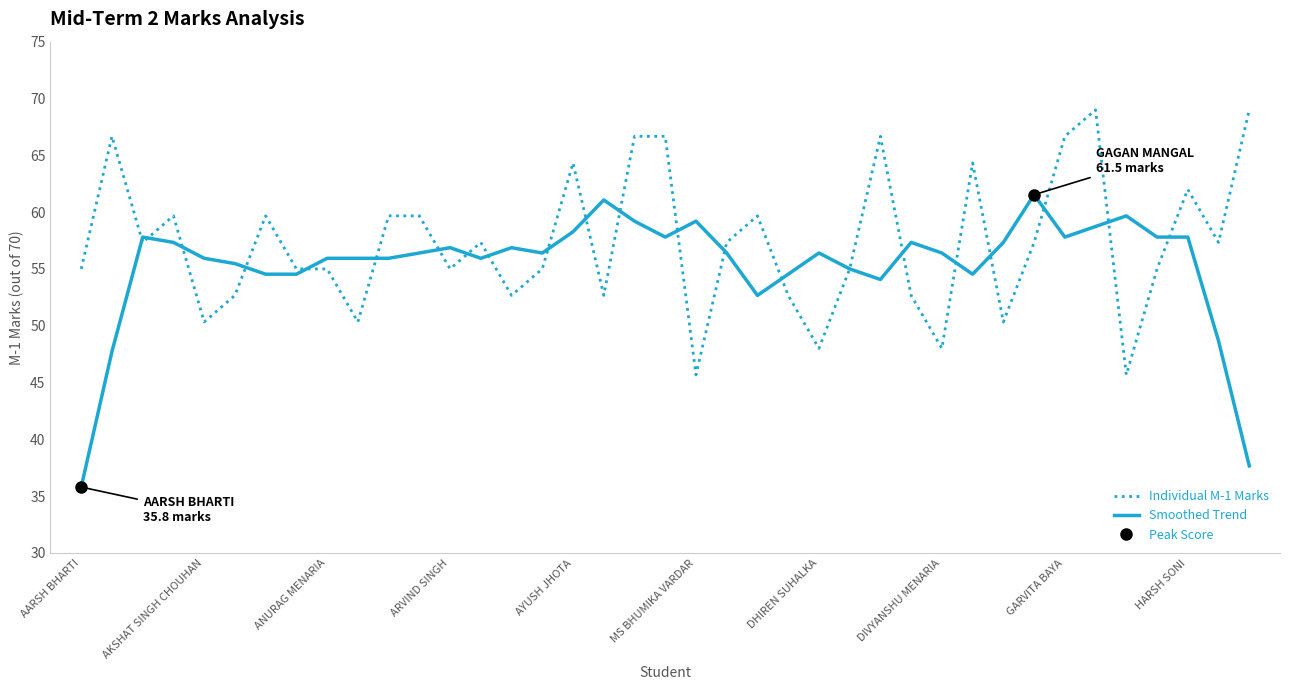

What is the lowest value of the Individual M-1 Marks series?

45.7